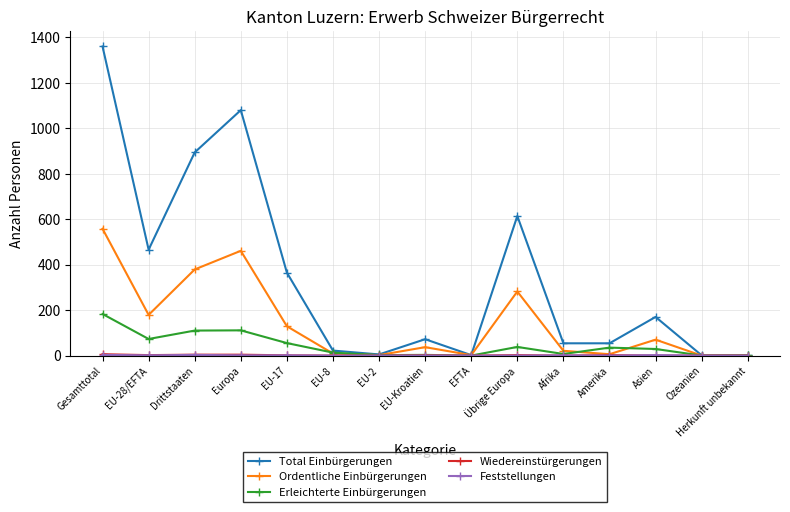

Which category has the highest value in the Total Einbürgerungen series?

Gesamttotal